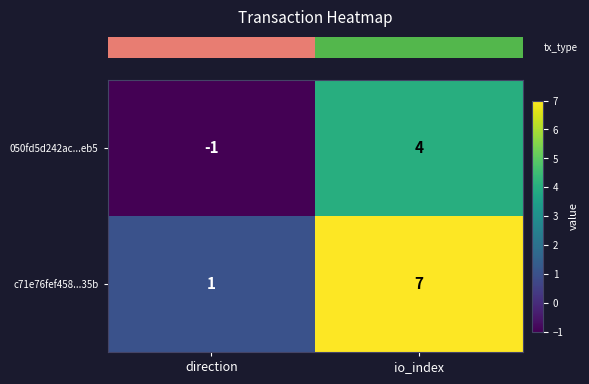

What is the sum of the 050fd5d242ac...eb5 values at io_index and direction?

3